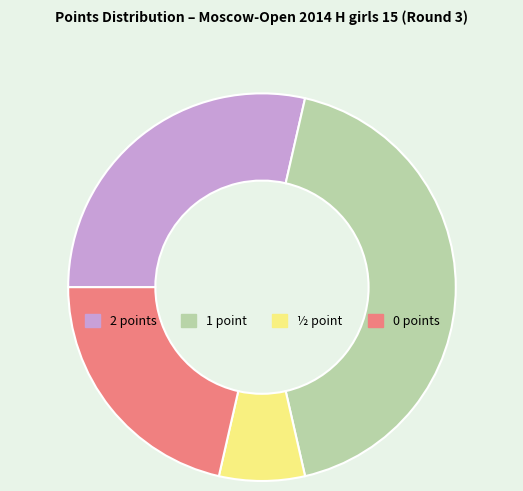

Combined, do 0 points and ½ point account for over 50%?

No